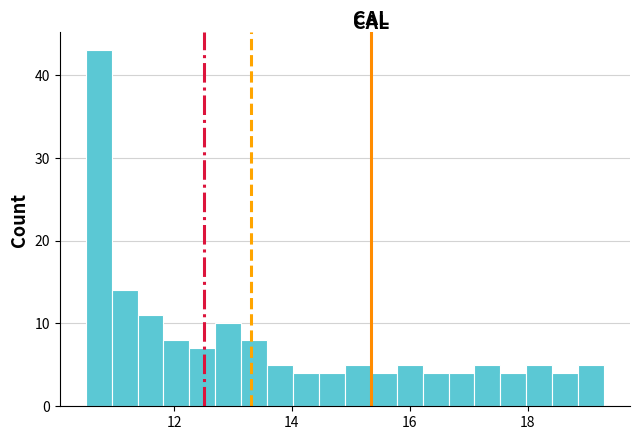

Read against the x-axis, roughly where is the centre of the tallest bar?

10.8